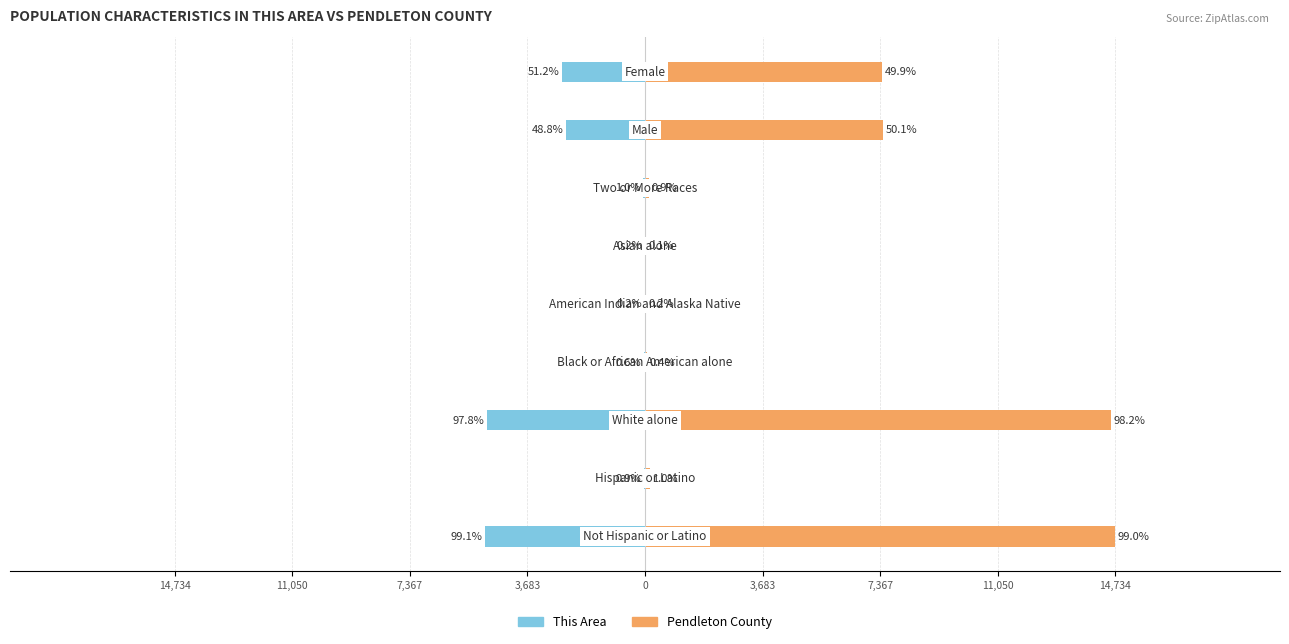

Reading left to right, extract all data points from this chart.

This Area: 14,734=-5027	11,050=-46	7,367=-4962	3,683=-31	0=-9	3,683=-8	7,367=-52	11,050=-2474	14,734=-2599
Pendleton County: 14,734=14734	11,050=143	7,367=14603	3,683=53	0=33	3,683=20	7,367=134	11,050=7446	14,734=7431